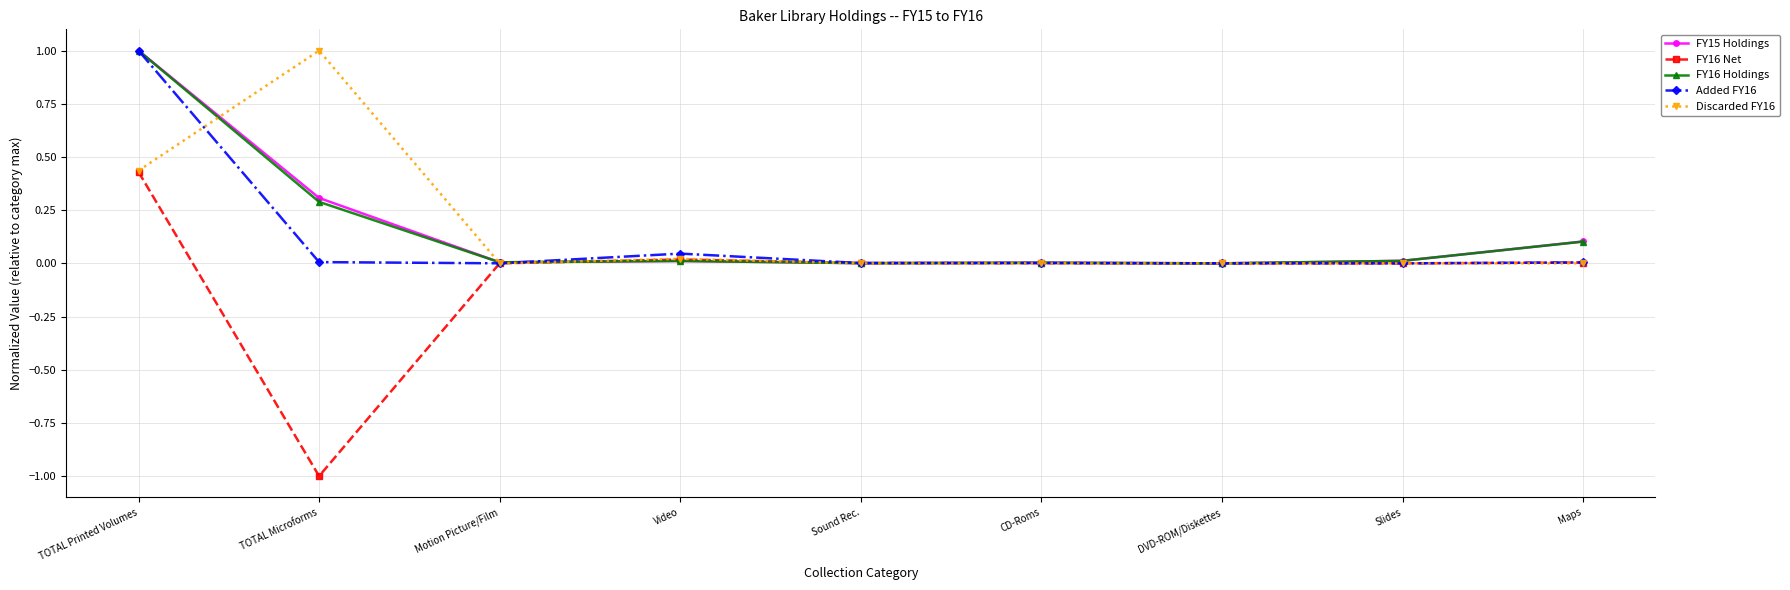

How many series are shown in this chart?

5